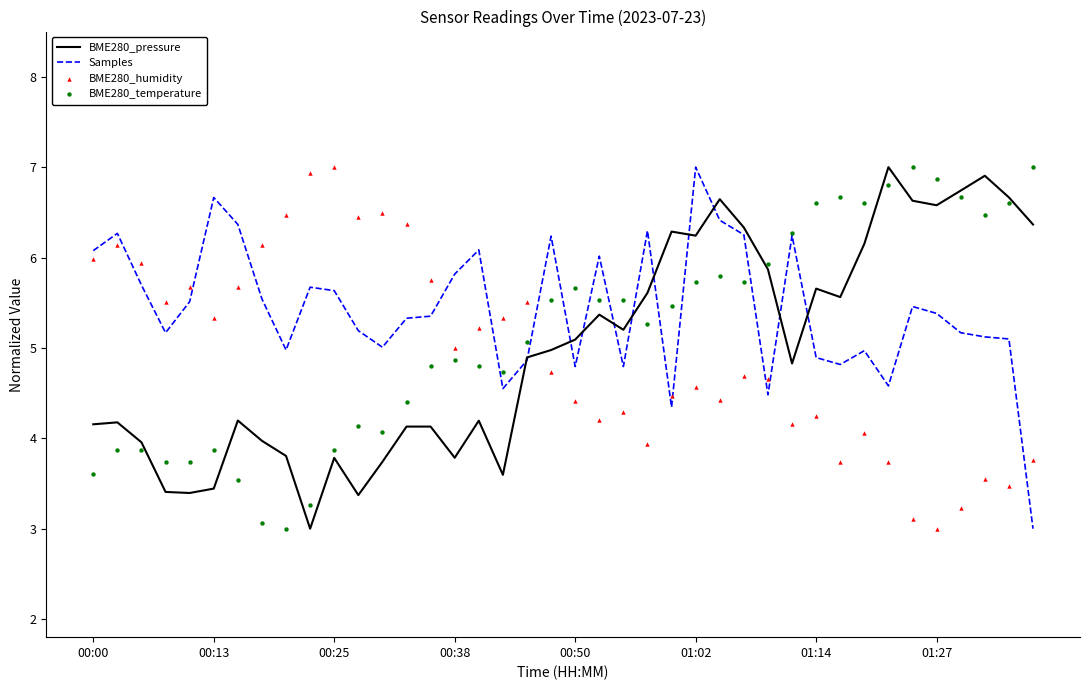

At how many categories does at least one series exceed 6?

30